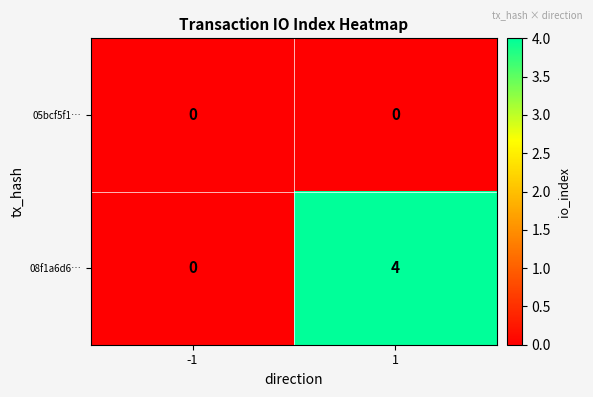

What is the total value across all series at 1?

4